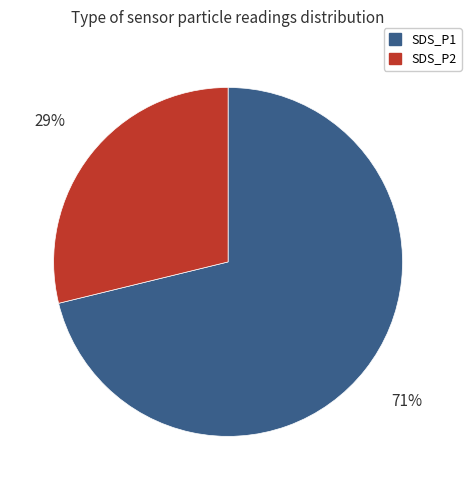

How many segments does this pie chart have?

2